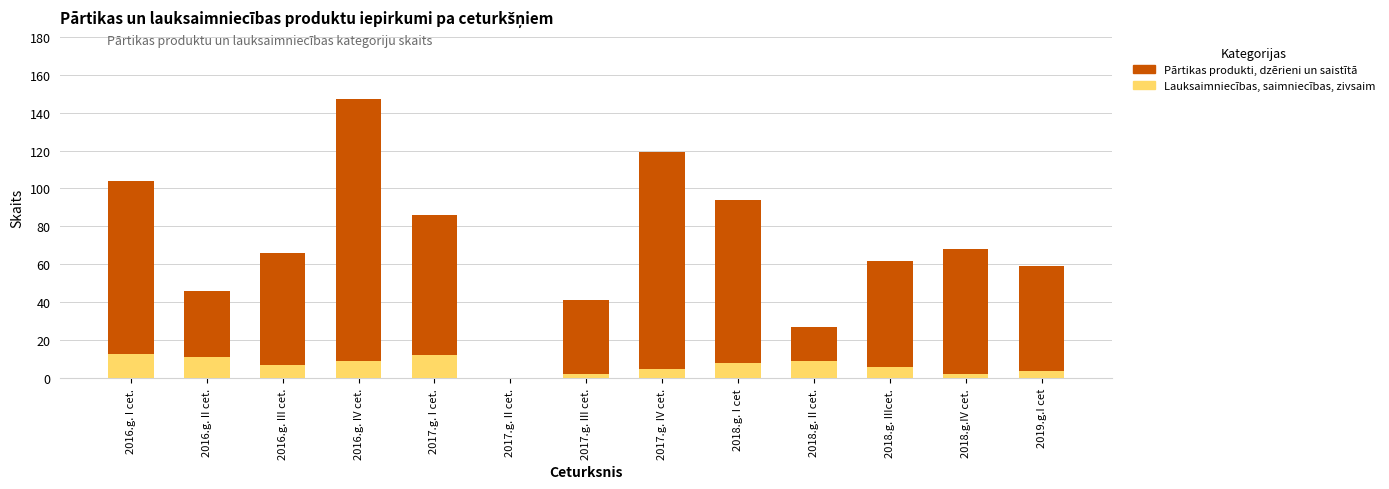

At which category does the chart reach its peak across all series?

2016.g. IV cet.